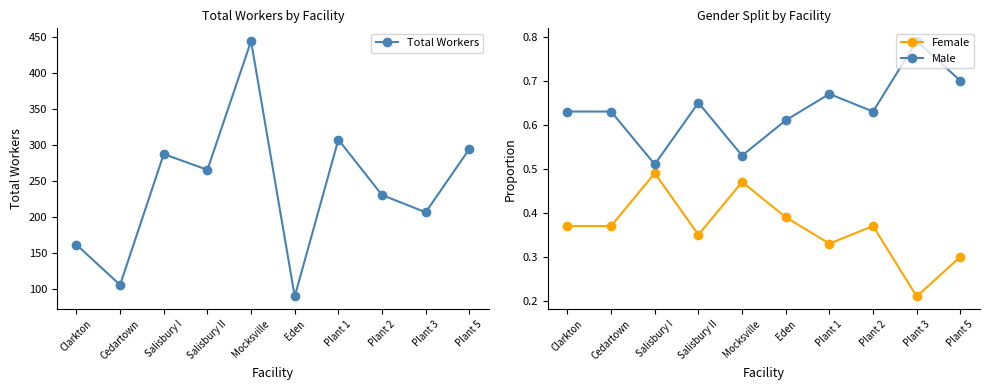

True or false: Male and Total Workers cross at least once.

False